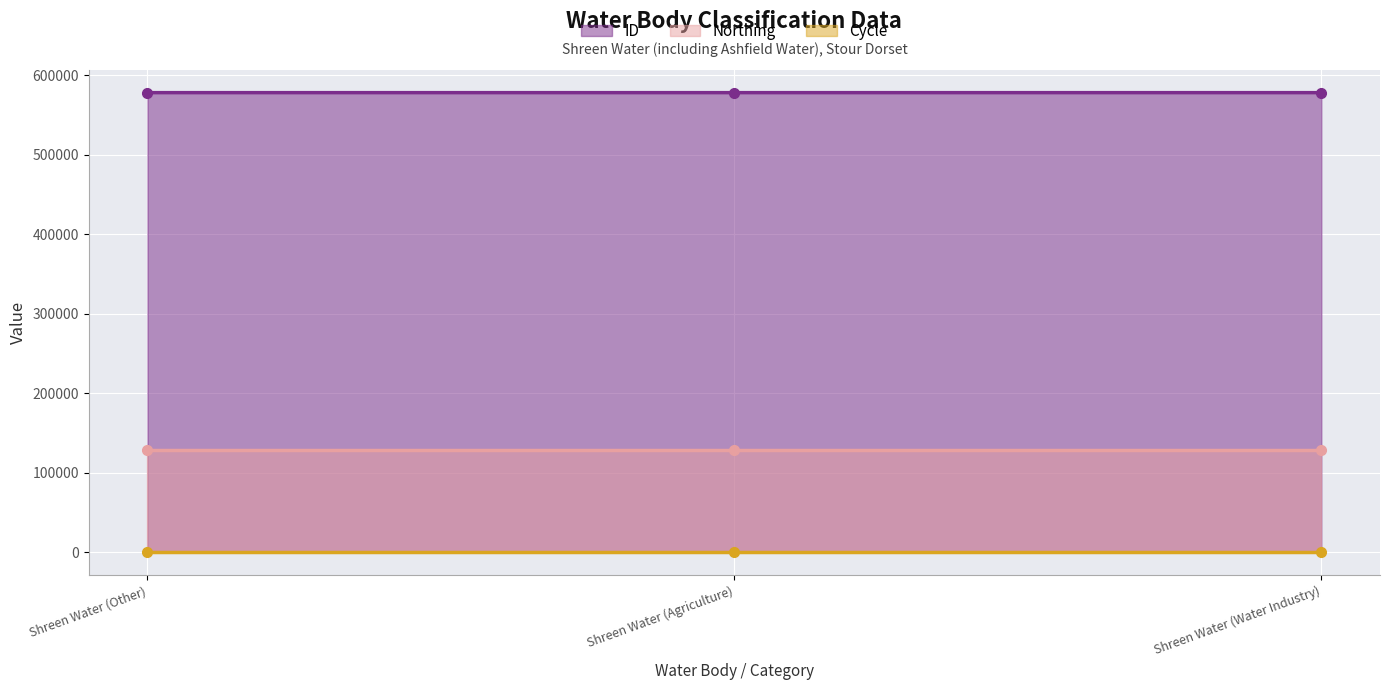

Which series has the largest total across all categories?

ID